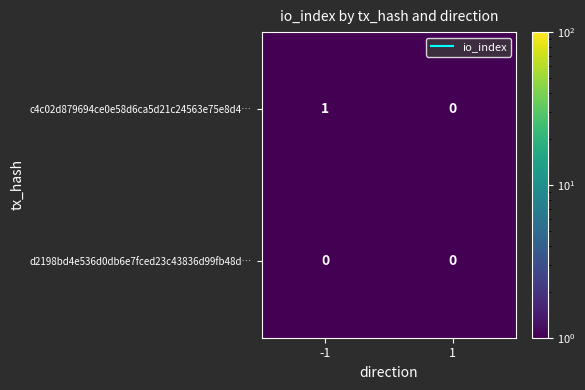

Between -1 and 1, which series saw the biggest shift?

c4c02d879694ce0e58d6ca5d21c24563e75e8d4…